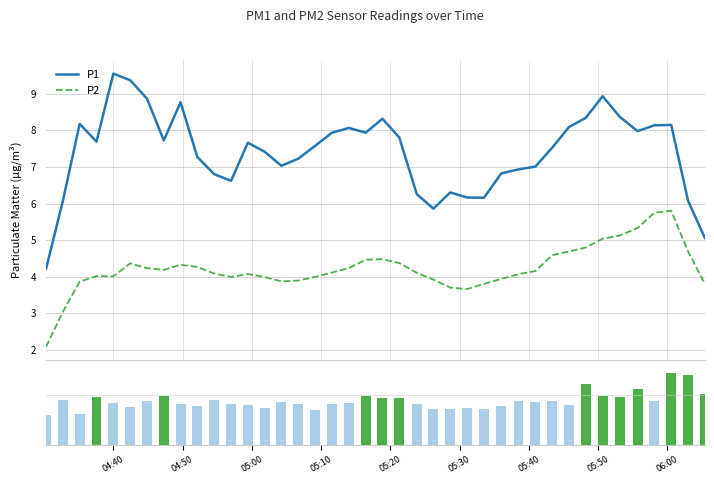

True or false: P2 and P1 cross at least once.

False